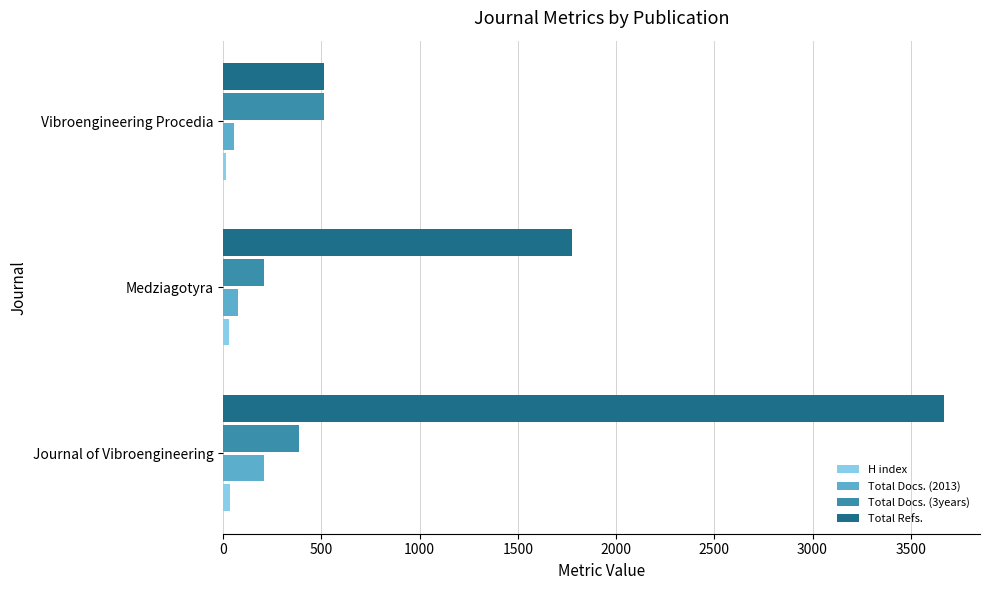

Is it true that Total Refs. equals 1777 at Medziagotyra?

True